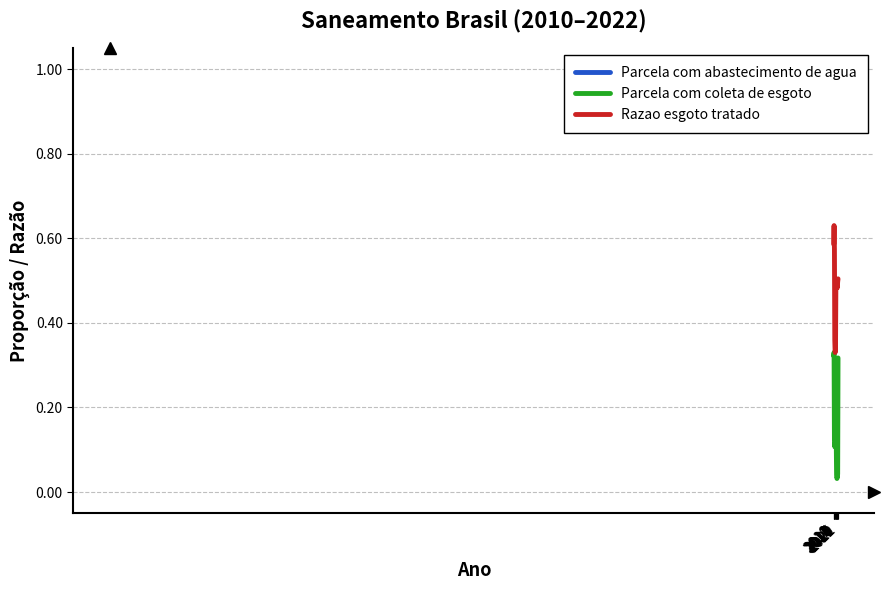

Rank the series by their maximum value, from highest to lowest.

Parcela com abastecimento de agua, Razao esgoto tratado, Parcela com coleta de esgoto